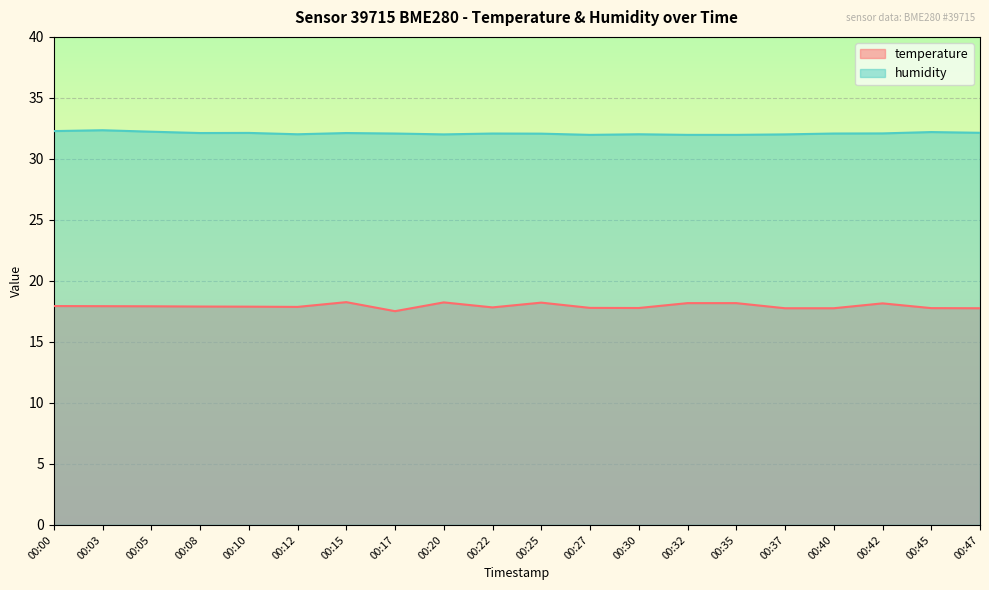

Where is humidity nearest to the value 32?

00:20